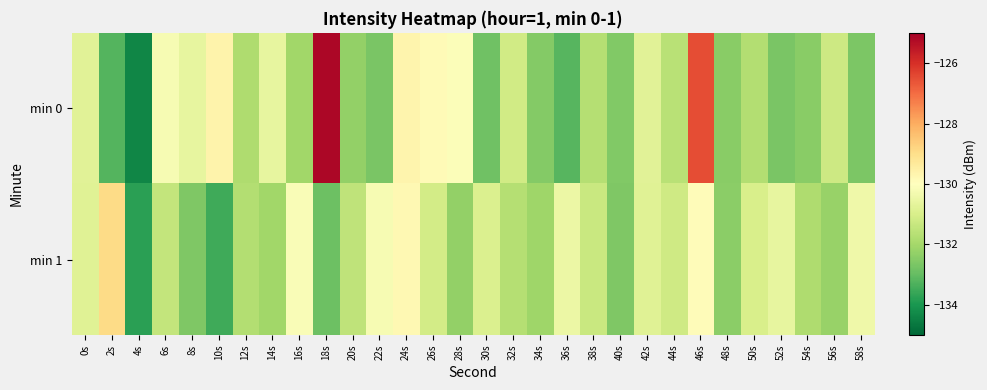

List the series in order of their overall mean, lowest first.

min 1, min 0